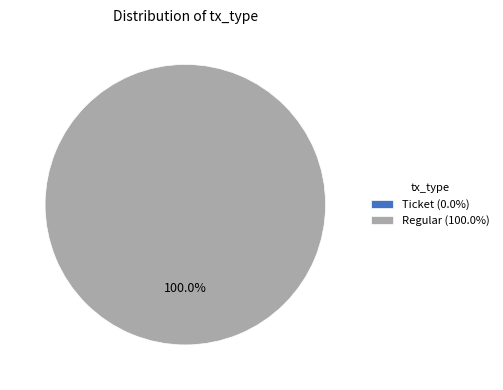

What percentage is the Regular slice, to the nearest percent?

100%